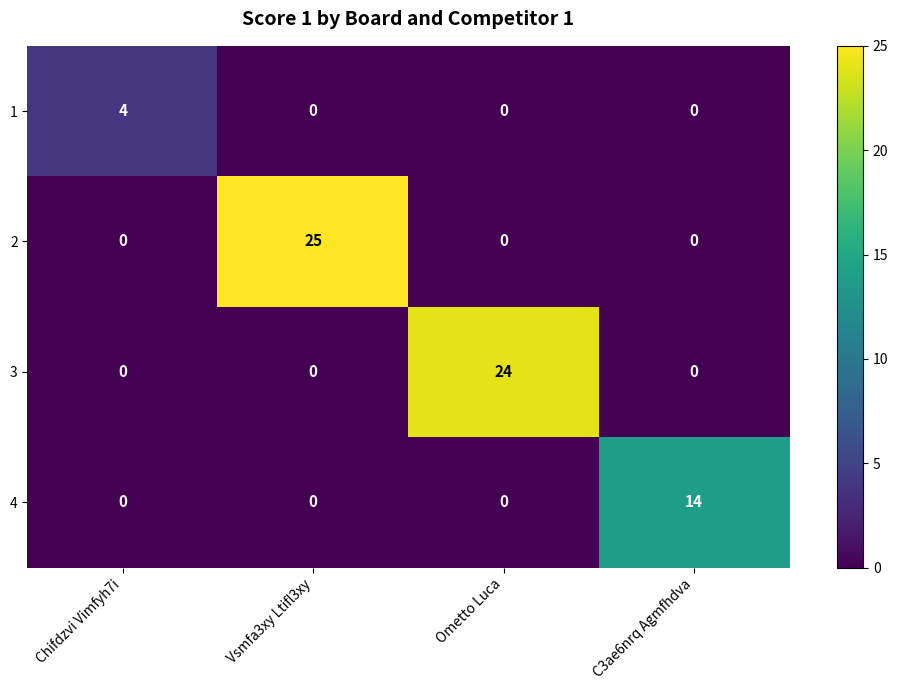

Reading left to right, extract all data points from this chart.

1: 4	0	0	0
2: 0	25	0	0
3: 0	0	24	0
4: 0	0	0	14